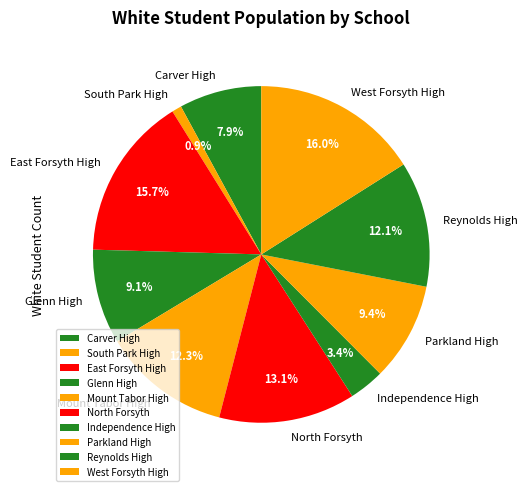

What percentage is the Parkland High slice, to the nearest percent?

9%